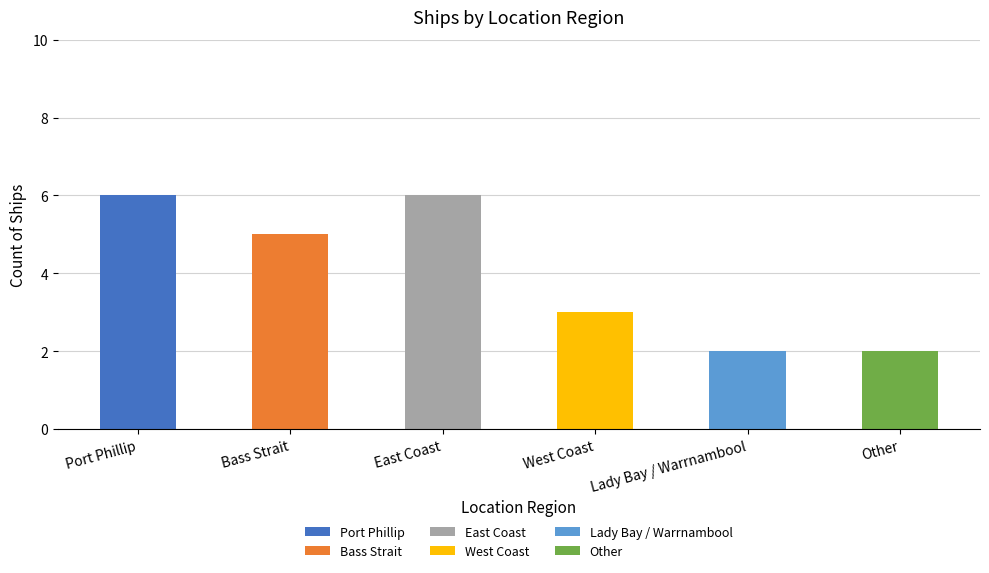

The chart shows a value of 4 at East Coast. True or false?

False